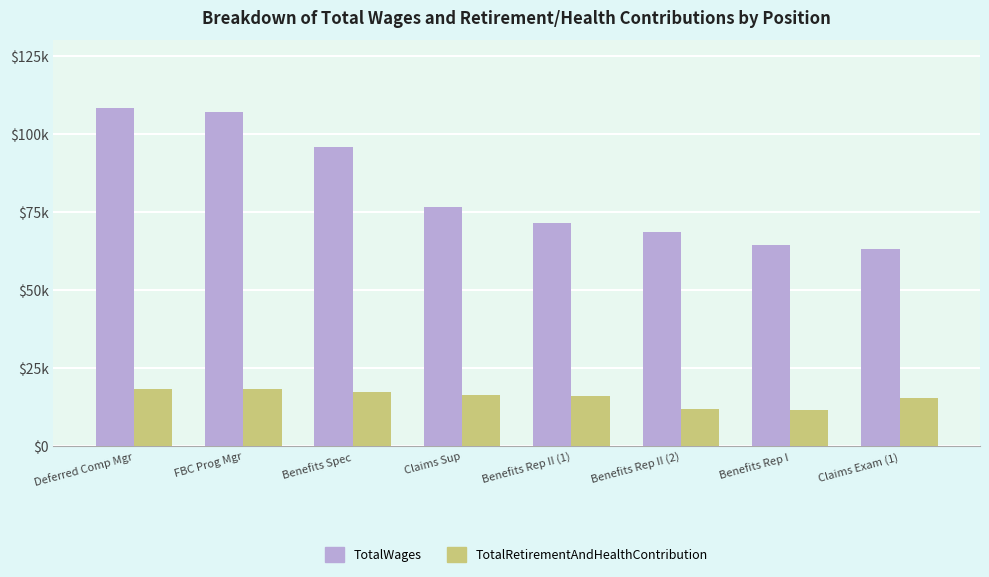

What is the average value of the TotalRetirementAndHealthContribution series?

15658